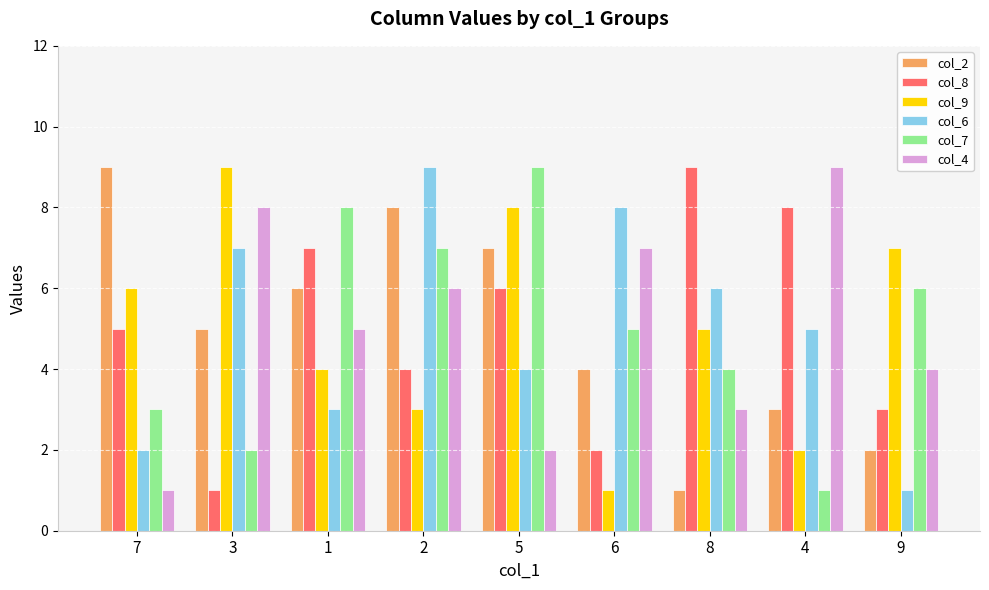

At which category is the sum across all series the highest?

2